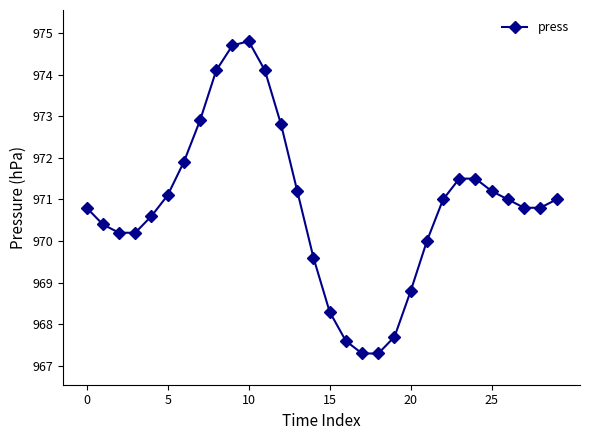

What is the sum of all values?

29125.2